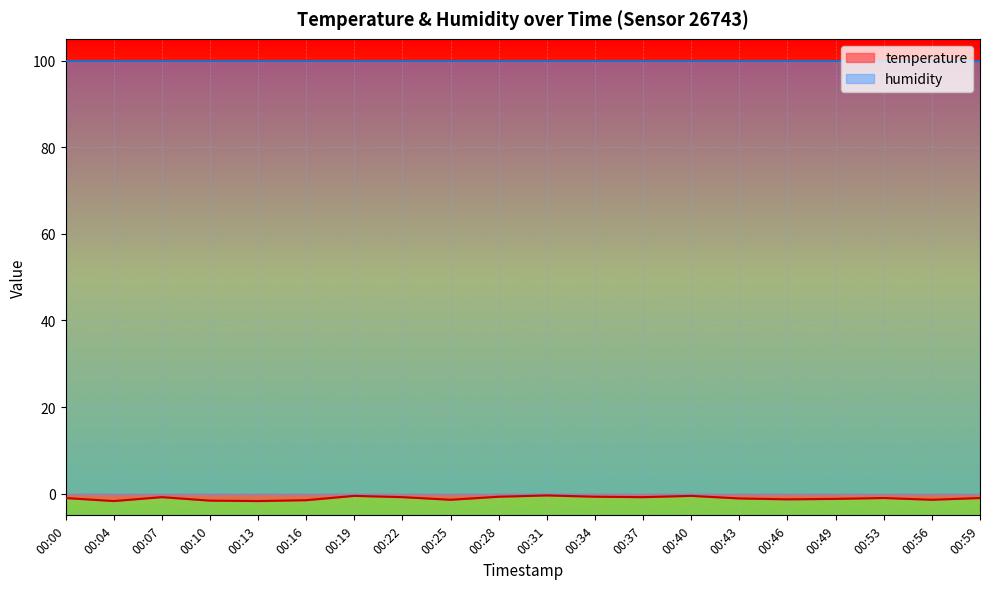

How many data points does each series have?

20